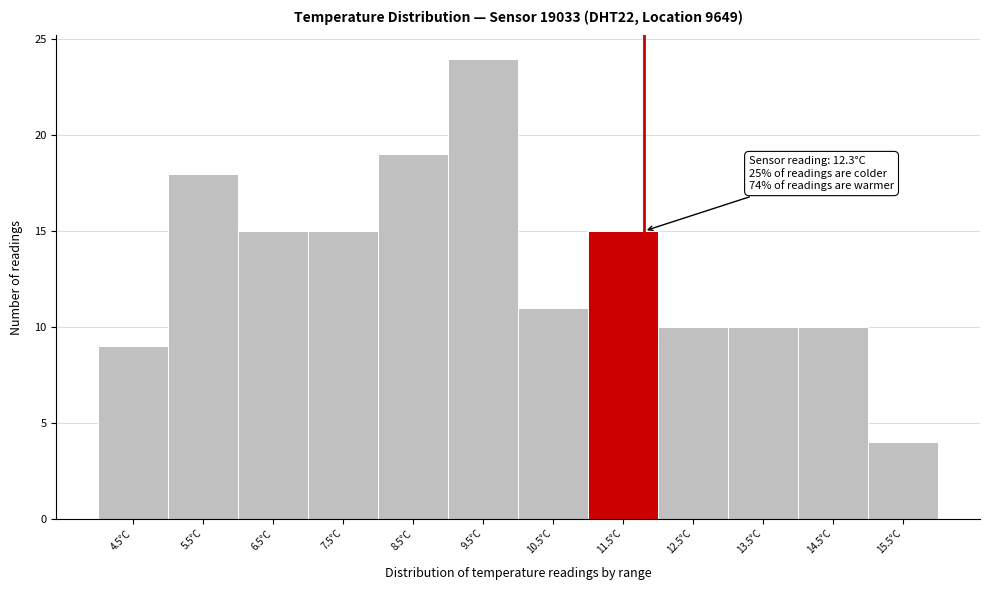

Reading left to right, transcribe all the data shown in this chart.

4.5°C=9	5.5°C=18	6.5°C=15	7.5°C=15	8.5°C=19	9.5°C=24	10.5°C=11	11.5°C=15	12.5°C=10	13.5°C=10	14.5°C=10	15.5°C=4